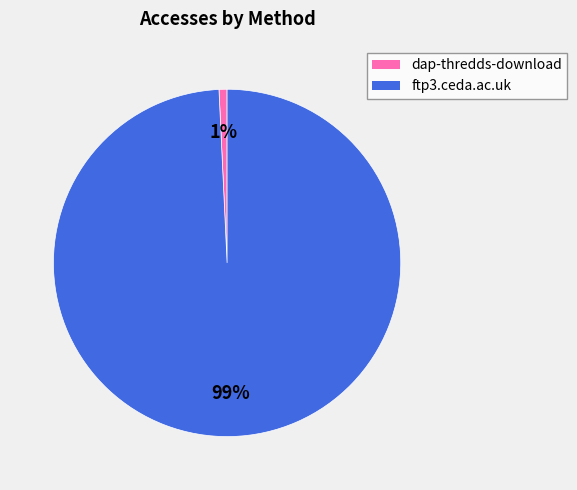

To the nearest percent, what percentage of the pie is dap-thredds-download?

1%